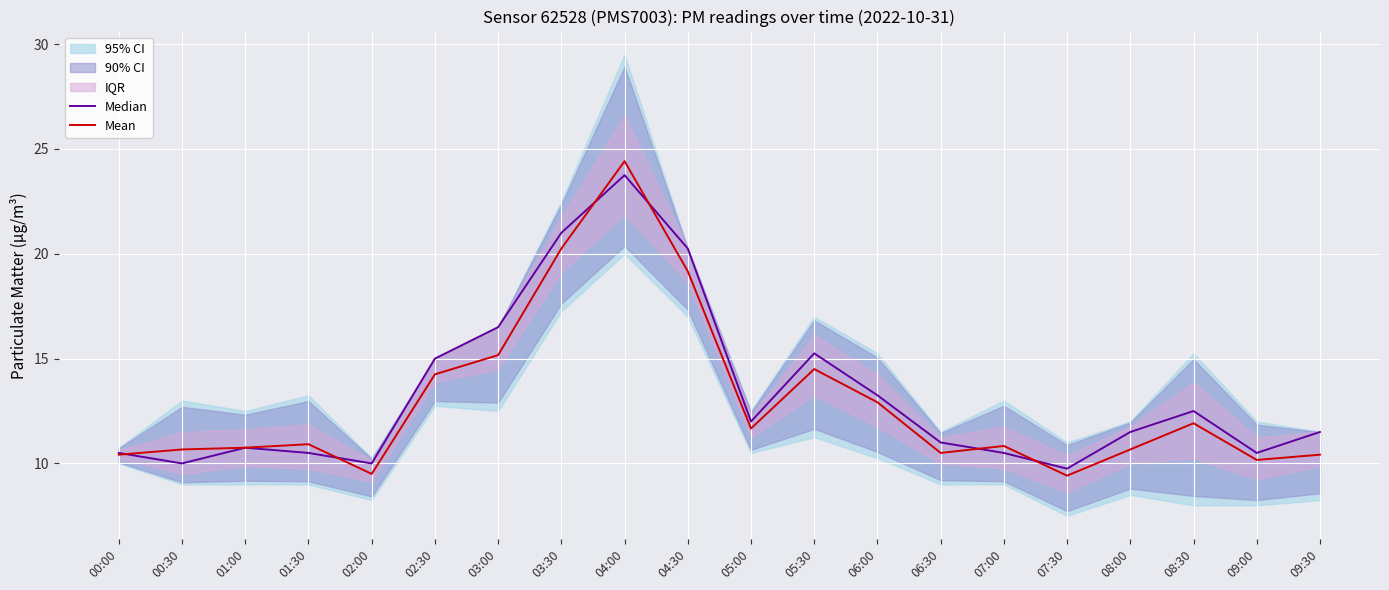

What is the difference between the Mean values at 02:30 and 01:30?

3.3